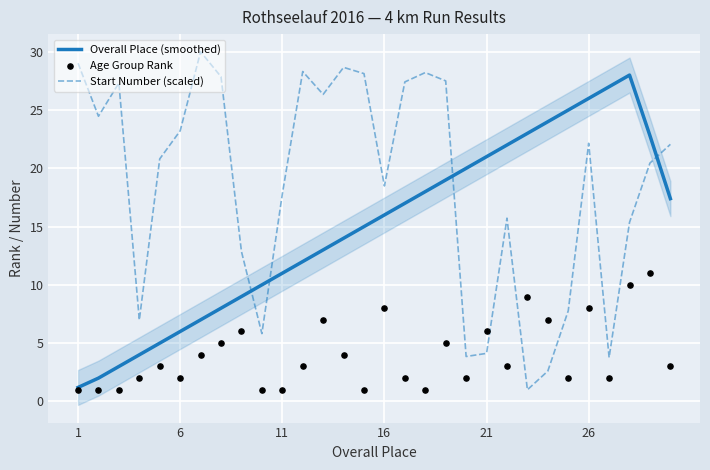

Which series has the largest total across all categories?

Start Number (scaled)